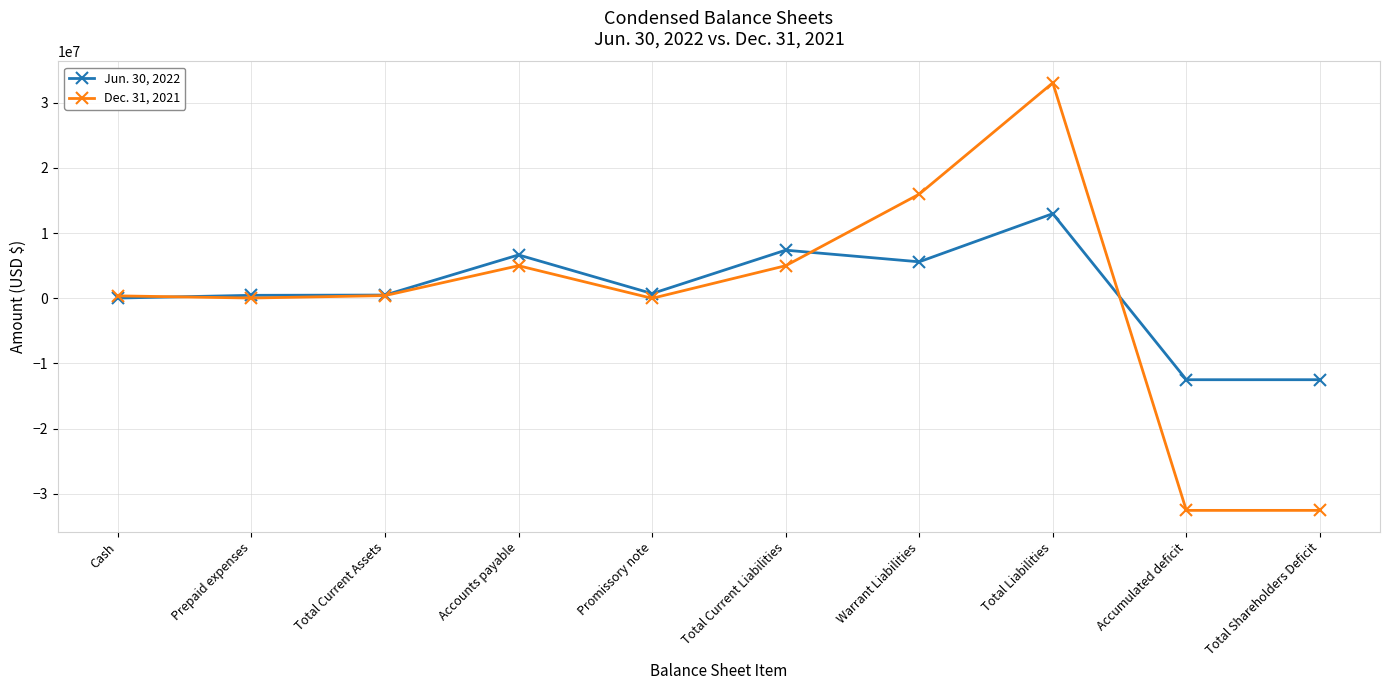

What is the label of the 10th point from the left?

Total Shareholders Deficit